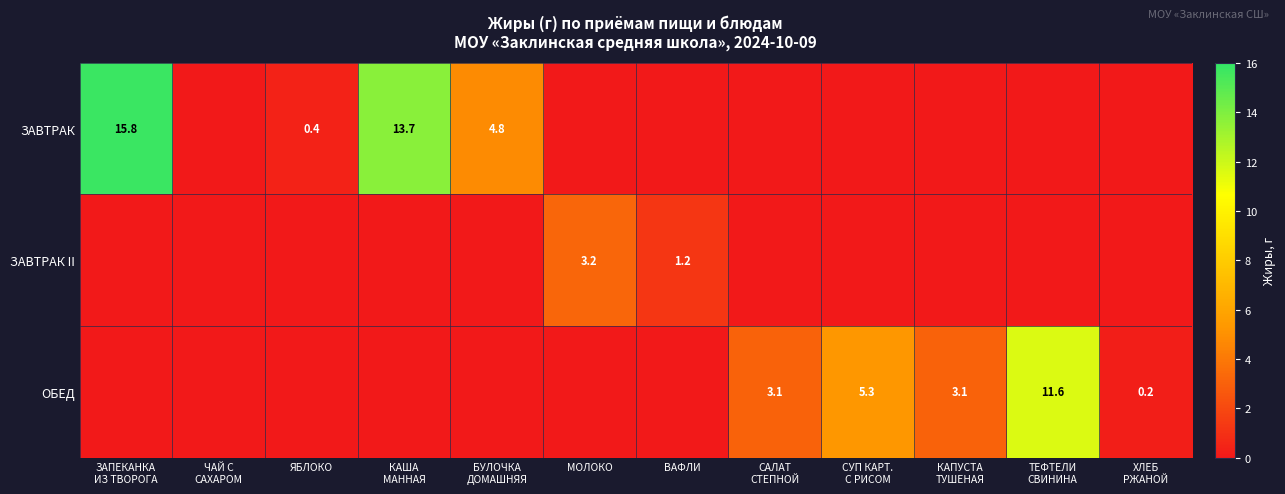

The value of ЗАВТРАК at ЯБЛОКО is 0.7. True or false?

False